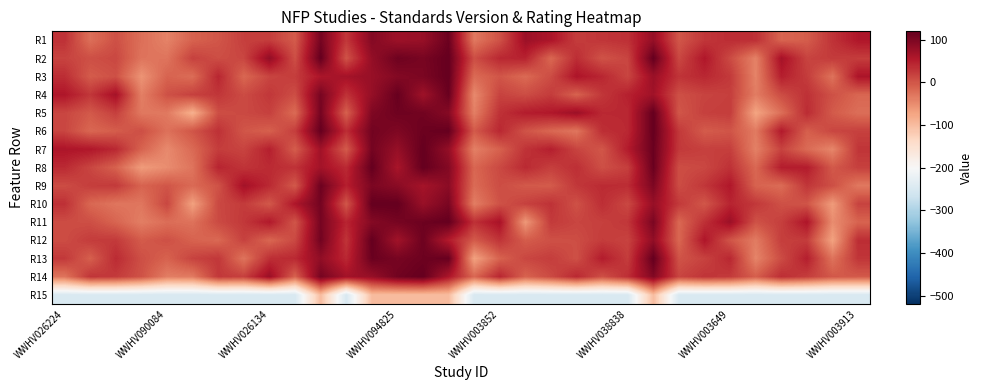

Reading left to right, what are all the values shown in this chart?

R1: 32.4	-23.1	5.0	-22.9	-41.0	-11.0	-0.2	20.1	21.5	-4.8	105.7	27.3	93.9	73.2	77.9	114.3	-31.8	3.5	73.1	60.8	22.8	28.9	33.7	79.5	-0.6	27.8	37.3	34.7	-13.0	-6.7	31.5	57.6
R2: 16.5	5.9	12.7	-27.5	-27.7	18.5	7.5	14.1	81.6	5.8	120.0	2.1	81.2	112.1	103.8	120.0	7.2	41.3	45.8	-15.8	36.6	2.7	14.9	120.0	12.0	56.9	10.0	-40.2	65.8	16.4	23.9	21.9
R3: 36.2	-5.3	5.0	-57.0	-11.7	-20.9	42.9	-15.4	15.2	22.5	59.8	66.6	77.8	94.4	101.5	120.0	-18.4	0.2	-18.0	9.0	59.7	42.5	14.6	74.8	30.3	41.4	25.6	-41.0	49.5	23.0	-26.2	60.7
R4: 58.1	27.9	66.3	-38.0	4.4	19.1	28.2	9.5	27.5	7.4	104.6	31.8	79.6	117.9	71.4	116.3	-46.9	17.1	7.9	23.3	-10.9	27.7	47.5	69.6	5.9	16.0	20.3	-35.0	8.3	32.9	4.3	-14.5
R5: 14.1	-2.7	19.7	-31.5	-32.0	-85.5	6.8	11.4	19.1	-18.8	106.5	-9.8	98.1	111.8	108.9	92.1	-37.9	32.6	51.7	56.0	73.3	40.3	40.6	120.0	-0.6	19.5	22.4	-73.1	-22.8	37.8	-3.9	-22.6
R6: 14.1	-15.3	-6.4	6.4	-24.6	0.5	32.8	-0.1	-9.2	21.7	119.5	36.4	108.5	98.2	114.0	119.0	-3.0	41.6	2.3	-15.9	-28.8	35.7	40.3	119.8	26.1	-5.1	0.7	-33.1	53.8	-8.1	14.2	18.6
R7: 59.5	56.6	40.6	-11.4	-47.7	-17.8	22.4	16.0	48.6	-6.6	69.1	-4.4	106.9	78.8	120.0	80.7	-38.3	-10.0	31.1	49.1	16.2	-0.7	52.6	115.6	26.1	19.5	20.6	-39.0	17.1	-18.4	-44.1	29.6
R8: 39.2	14.4	-10.5	-64.1	-49.9	-27.5	44.2	30.1	38.8	31.8	67.0	39.7	120.0	62.1	120.0	94.1	-14.6	11.6	39.4	20.3	34.7	6.0	20.5	115.7	7.3	12.8	32.4	-16.2	50.9	51.9	-2.8	19.2
R9: 8.3	21.7	25.2	-11.9	0.3	-17.7	2.4	67.2	39.8	-3.0	113.0	49.0	100.3	88.8	65.6	87.9	-18.9	8.1	-3.2	-4.5	27.0	38.7	37.0	99.7	8.2	28.1	56.3	-11.5	-19.9	28.3	6.5	-31.7
R10: 33.6	-15.6	-29.0	-29.6	13.9	-69.7	11.8	24.4	-2.7	58.7	107.4	-0.5	120.0	120.0	76.6	102.0	-36.3	3.7	18.5	31.6	4.4	35.3	12.2	77.6	25.8	-0.7	44.0	26.9	5.0	1.3	-64.0	17.8
R11: 8.4	6.4	-13.2	-36.9	-21.8	-25.5	10.2	26.4	55.1	0.4	106.3	44.1	93.4	105.4	112.9	120.0	33.6	64.1	-61.0	25.0	14.8	19.5	28.1	101.9	-16.2	33.0	73.8	3.8	20.1	58.8	-49.6	-12.6
R12: 8.4	22.8	24.9	-4.7	5.1	-11.1	-16.6	18.1	-15.0	11.9	108.7	30.3	120.0	68.9	112.8	53.3	-4.2	30.1	-5.6	5.0	7.7	22.9	16.7	83.1	-15.2	58.3	0.8	-34.4	21.2	22.9	-71.0	36.7
R13: 26.0	-8.8	38.5	5.8	-11.0	16.9	27.4	-28.0	34.7	40.3	83.0	40.6	115.6	104.3	112.9	117.2	-70.6	-11.5	13.7	21.7	5.3	51.9	22.4	120.0	2.0	17.3	41.8	-42.5	8.7	49.5	-26.7	29.2
R14: -27.8	29.4	24.3	3.3	-36.1	-33.0	26.5	19.3	74.8	-10.8	105.8	67.4	78.6	109.6	120.0	59.7	-15.3	42.9	-11.2	10.4	41.2	5.2	34.9	96.3	14.7	30.0	24.6	-7.7	35.6	21.7	-2.1	-3.5
R15: -250.0	-250.0	-250.0	-250.0	-250.0	-250.0	-250.0	-250.0	-250.0	-250.0	-100.0	-250.0	-100.0	-100.0	-100.0	-100.0	-250.0	-250.0	-250.0	-250.0	-250.0	-250.0	-250.0	-100.0	-250.0	-250.0	-250.0	-250.0	-250.0	-250.0	-250.0	-250.0